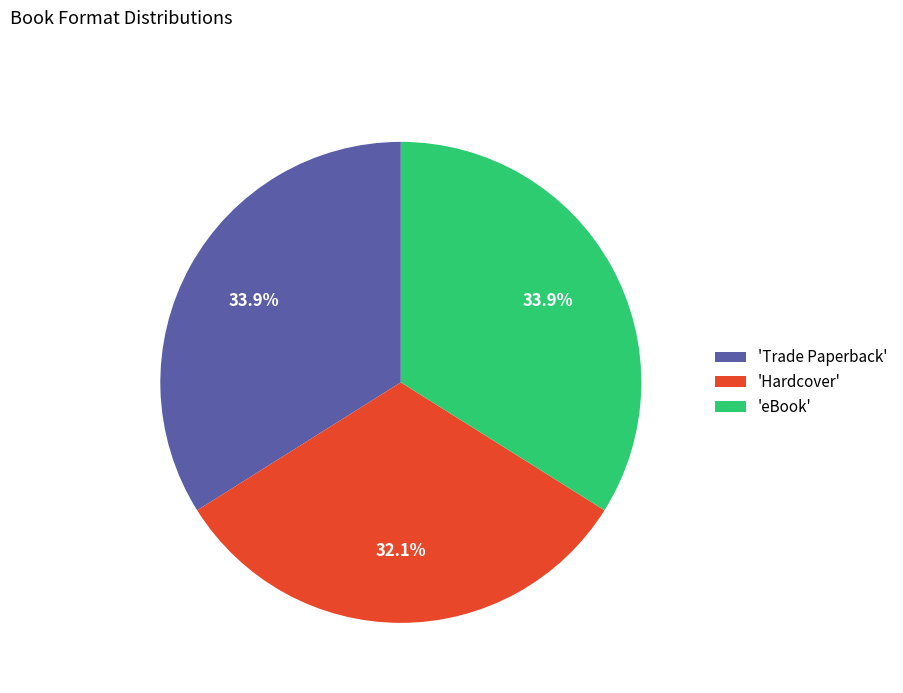

What portion of the pie excludes 'Hardcover'?

67.9%